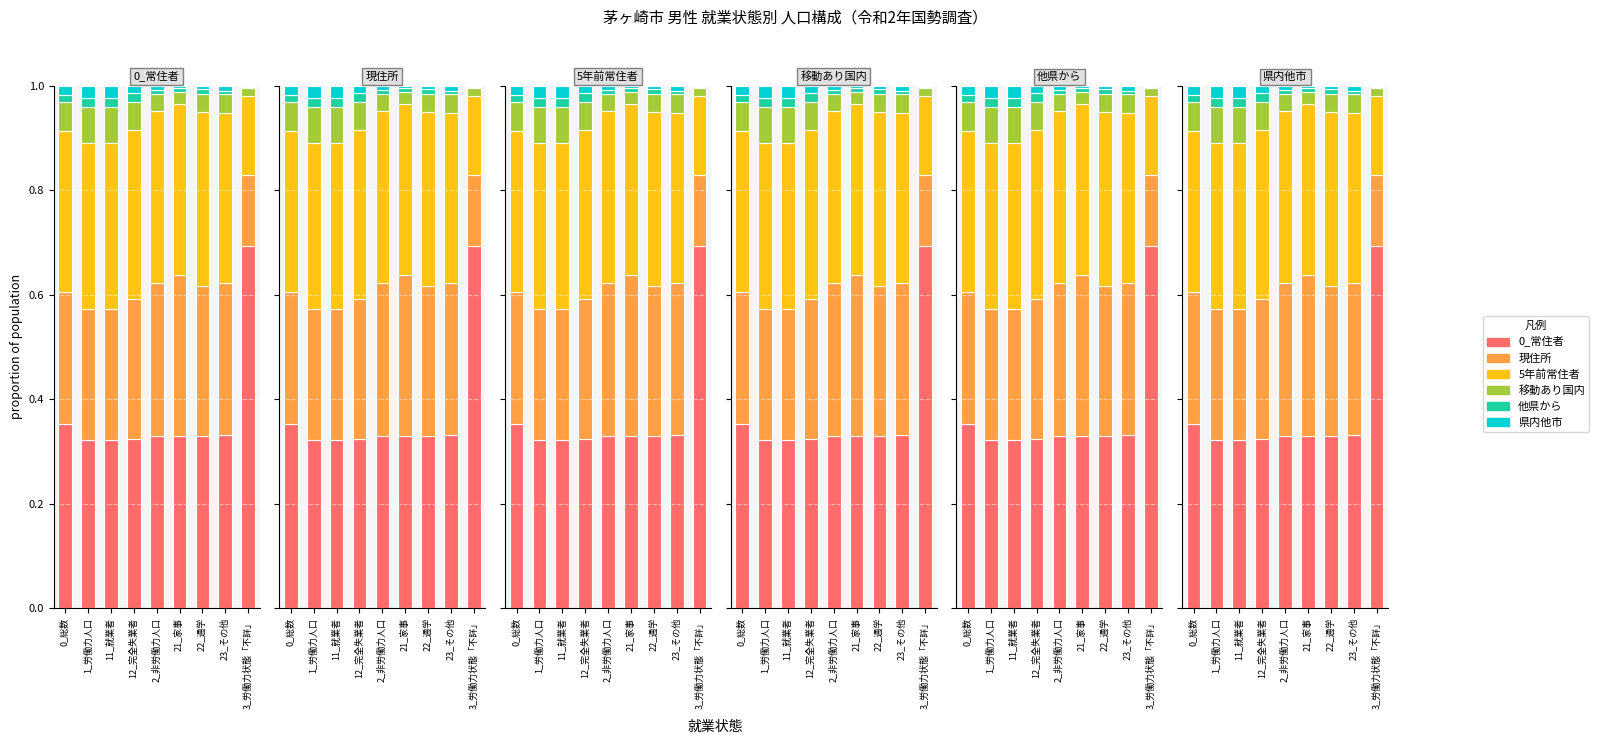

Reading left to right, list all the values displayed in this chart.

0_常住者: 0.4	0.3	0.3	0.3	0.3	0.3	0.3	0.3	0.7
現住所: 0.3	0.3	0.3	0.3	0.3	0.3	0.3	0.3	0.1
5年前常住者: 0.3	0.3	0.3	0.3	0.3	0.3	0.3	0.3	0.2
移動あり国内: 0.1	0.1	0.1	0.1	0.0	0.0	0.0	0.0	0.0
他県から: 0.0	0.0	0.0	0.0	0.0	0.0	0.0	0.0	0.0
県内他市: 0.0	0.0	0.0	0.0	0.0	0.0	0.0	0.0	0.0